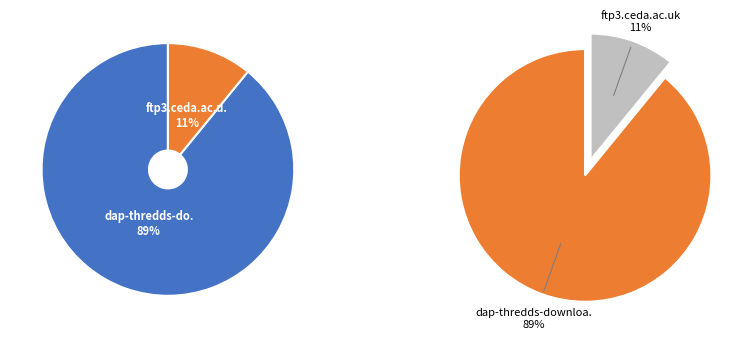

Which category has the biggest portion of the pie?

dap-thredds-download